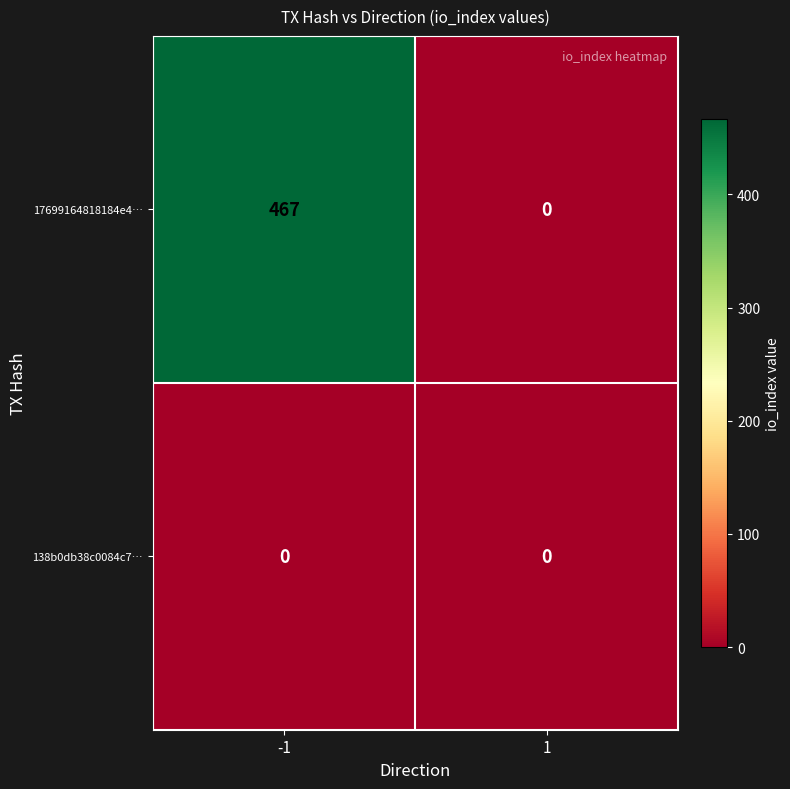

Which series has the widest spread of values?

17699164818184e4…